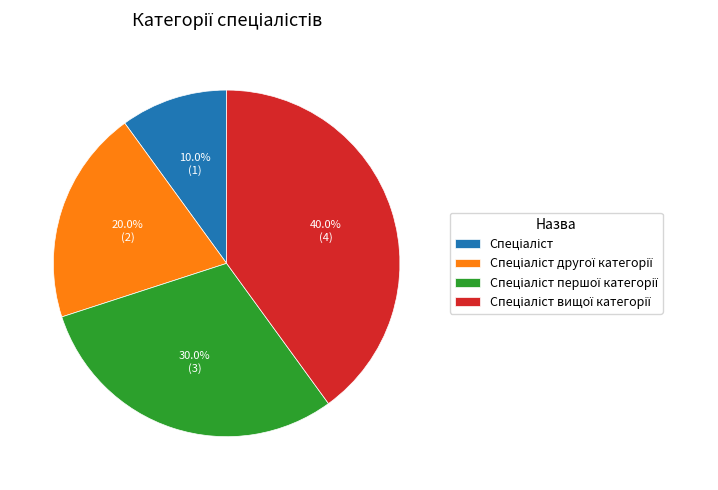

Is there a majority slice in this chart?

No